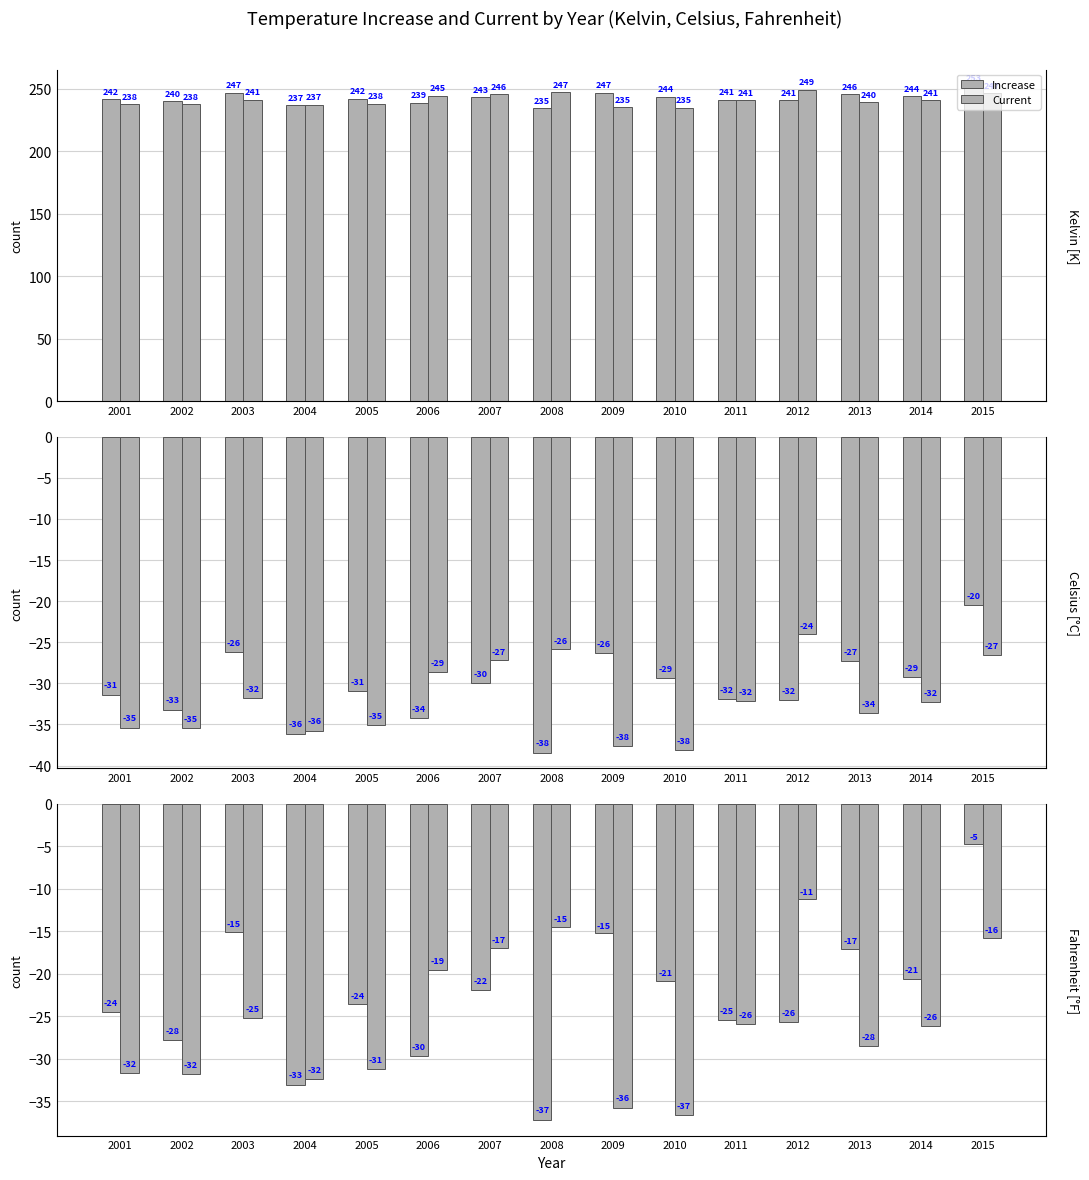

At which category does the chart reach its minimum across all series?

2008